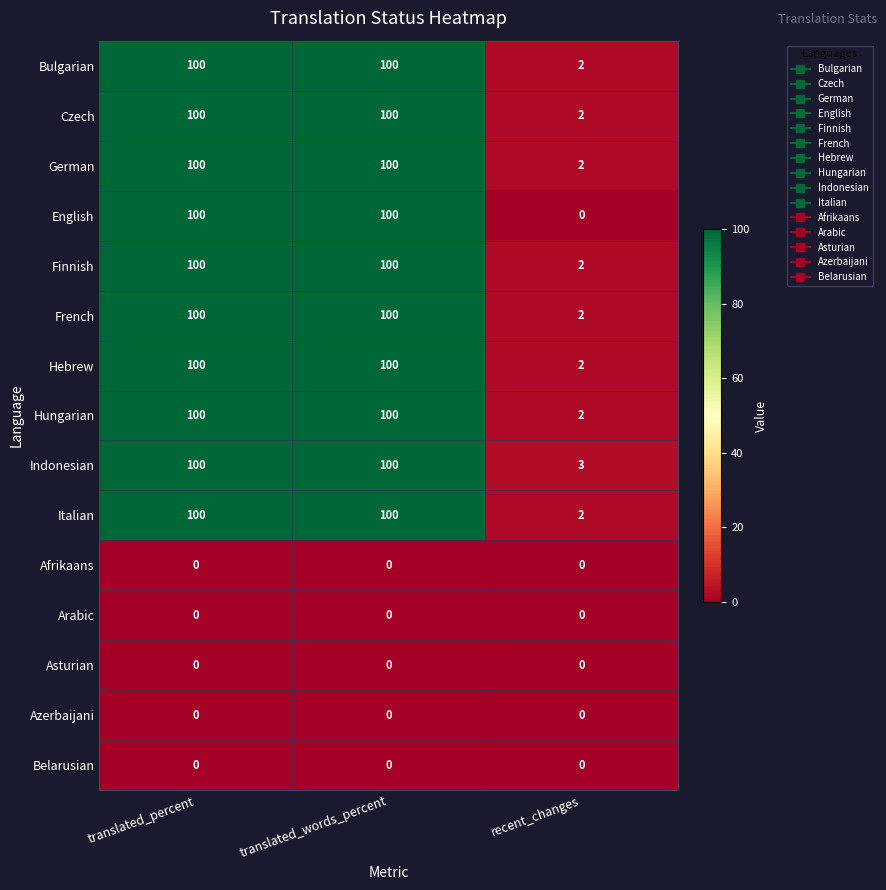

Which series has the largest range (max minus min)?

English